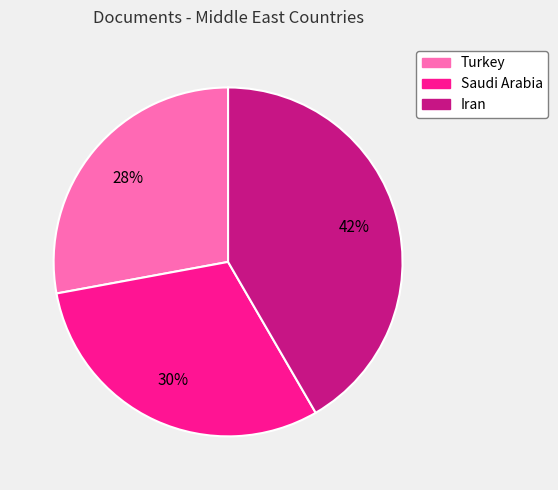

To the nearest percent, what is the difference between the largest and smallest slice percentages?

14%